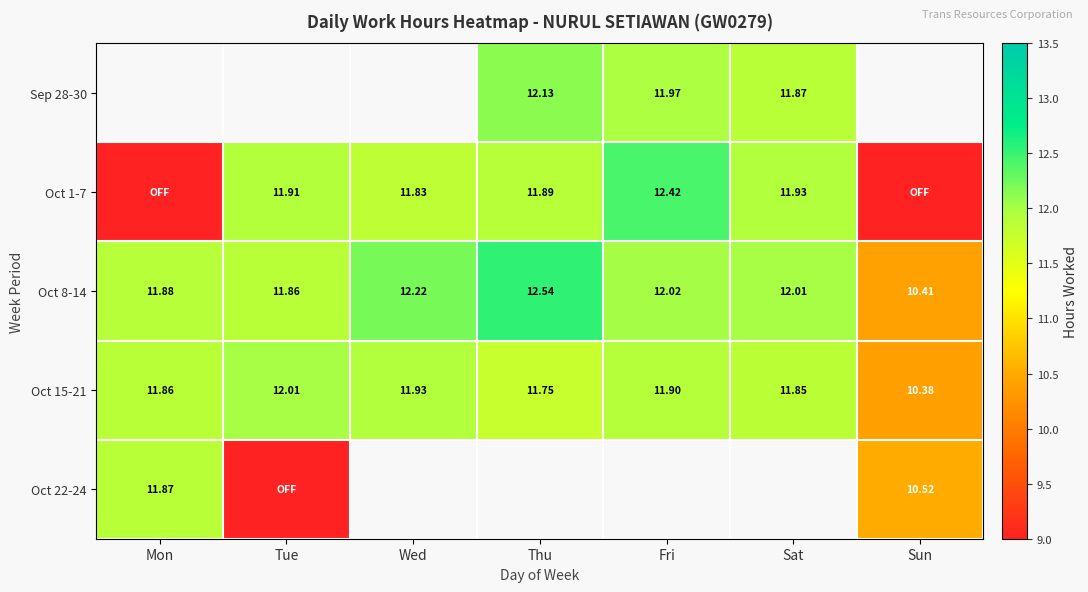

How many categories are shown in the chart?

7